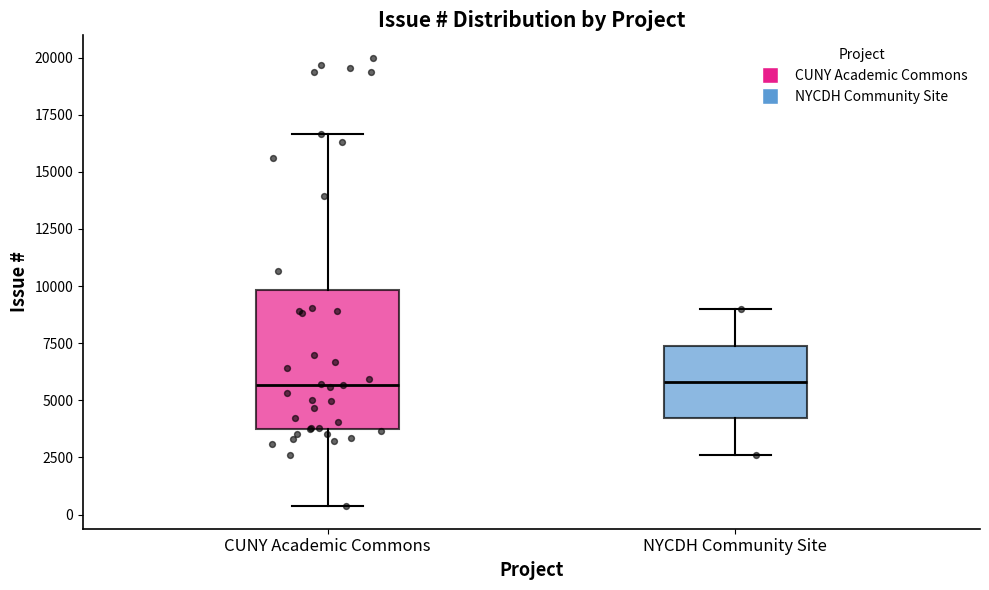

Where does the median line of the box for NYCDH Community Site sit on the y-axis? The values are not printed on the chart, so give them approximately, as read against the axis.

6000